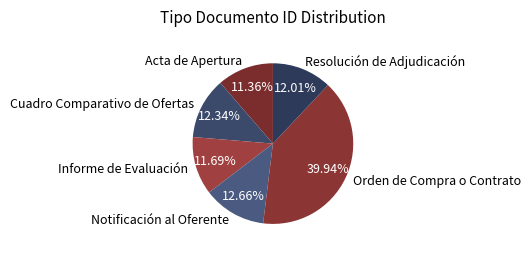

To the nearest percent, what is the average slice percentage?

17%